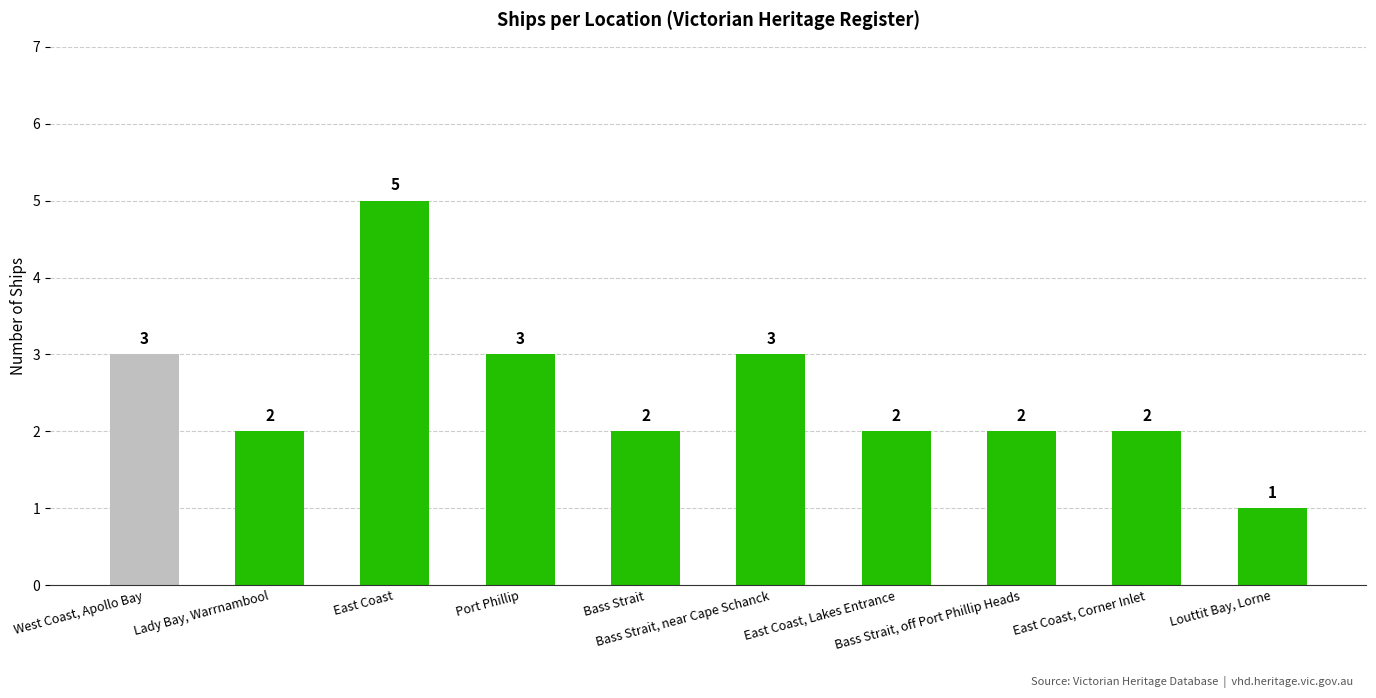

The chart shows a value of 2 at Bass Strait, off Port Phillip Heads. True or false?

True